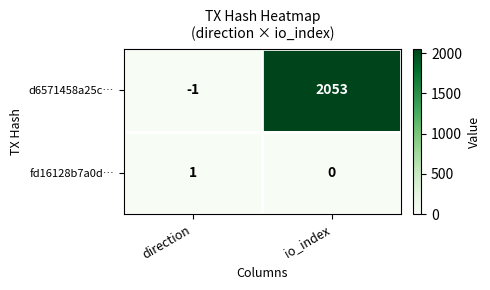

How many data points does each series have?

2